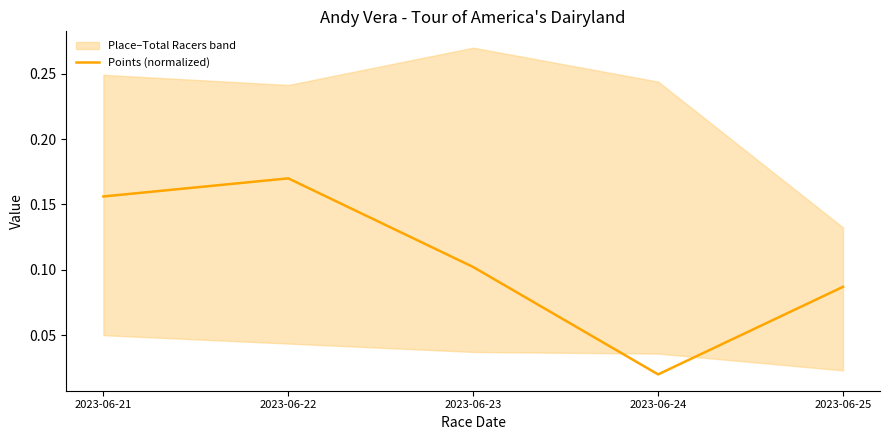

True or false: the data shows 0.1 at 2023-06-25.

False